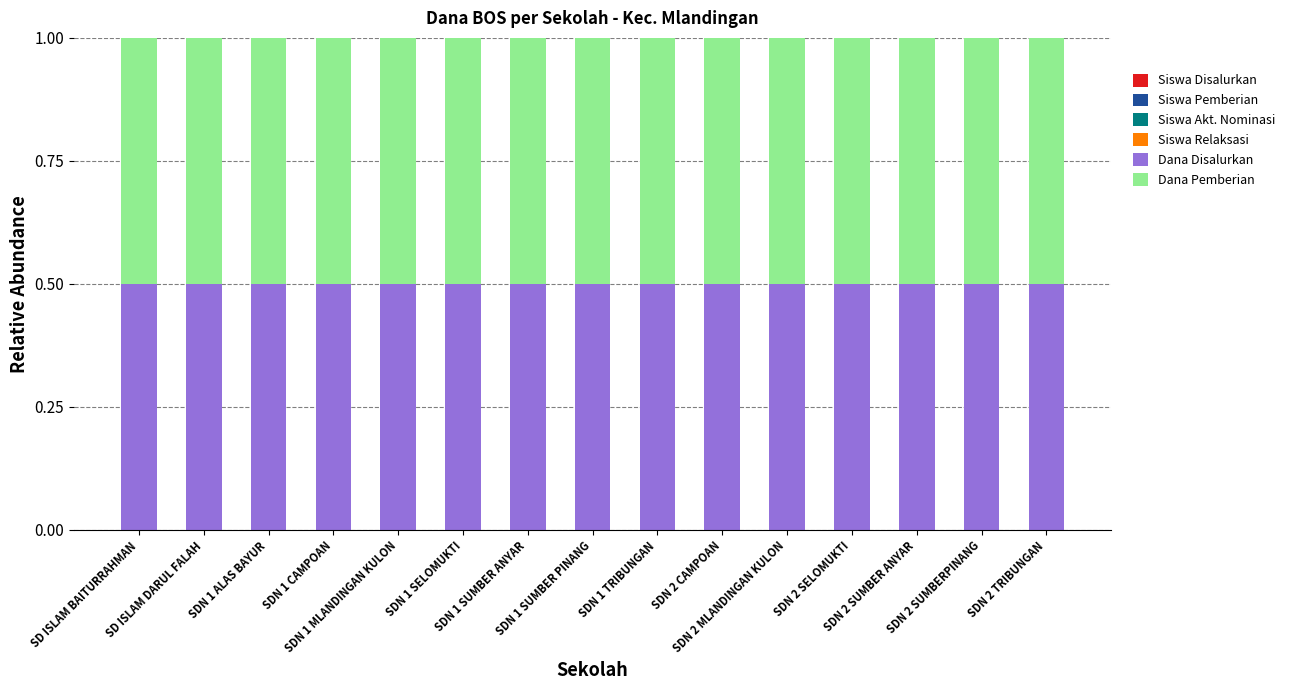

Are the bars horizontal?

No